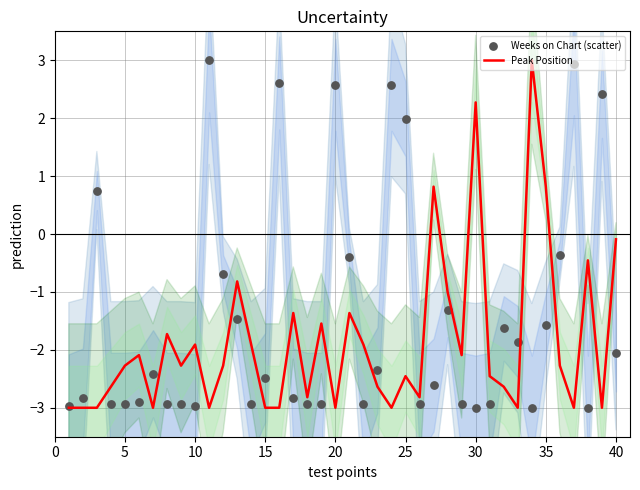

Which series reaches the maximum Y coordinate?

Peak Position